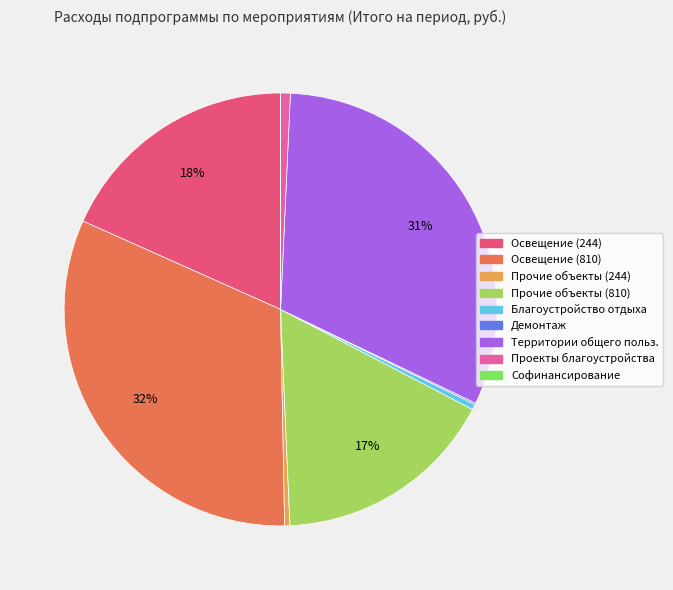

To the nearest percent, what is the difference between the largest and smallest slice percentages?

32%